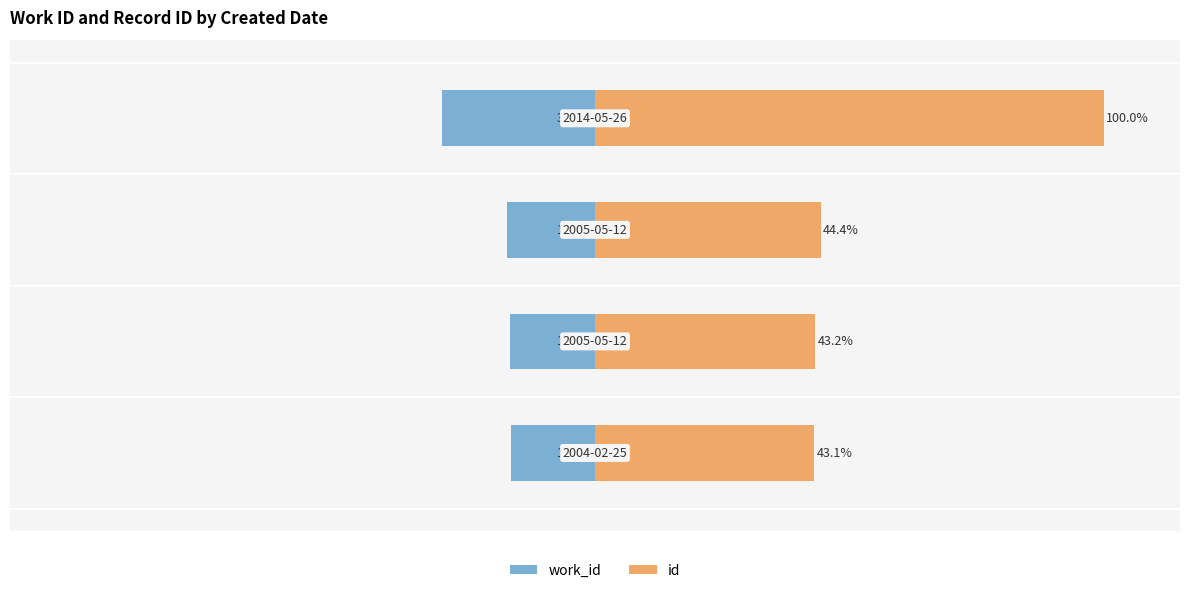

Which series has the largest total across all categories?

id